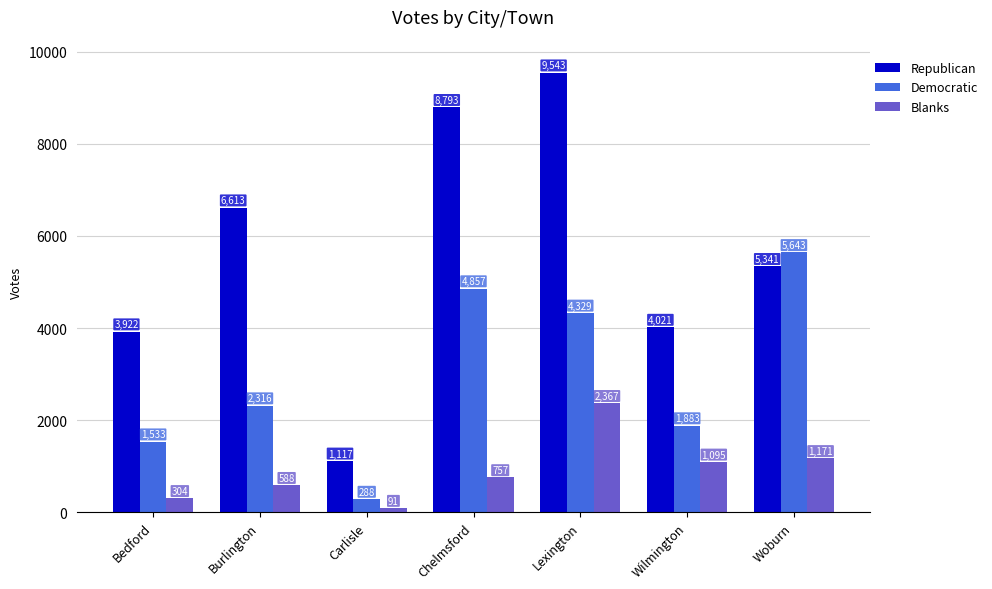

Which series changed the most between Lexington and Woburn?

Republican